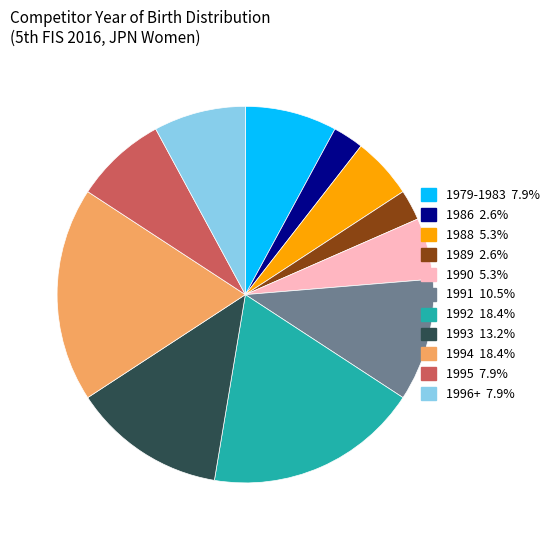

How many slices are in this pie chart?

11